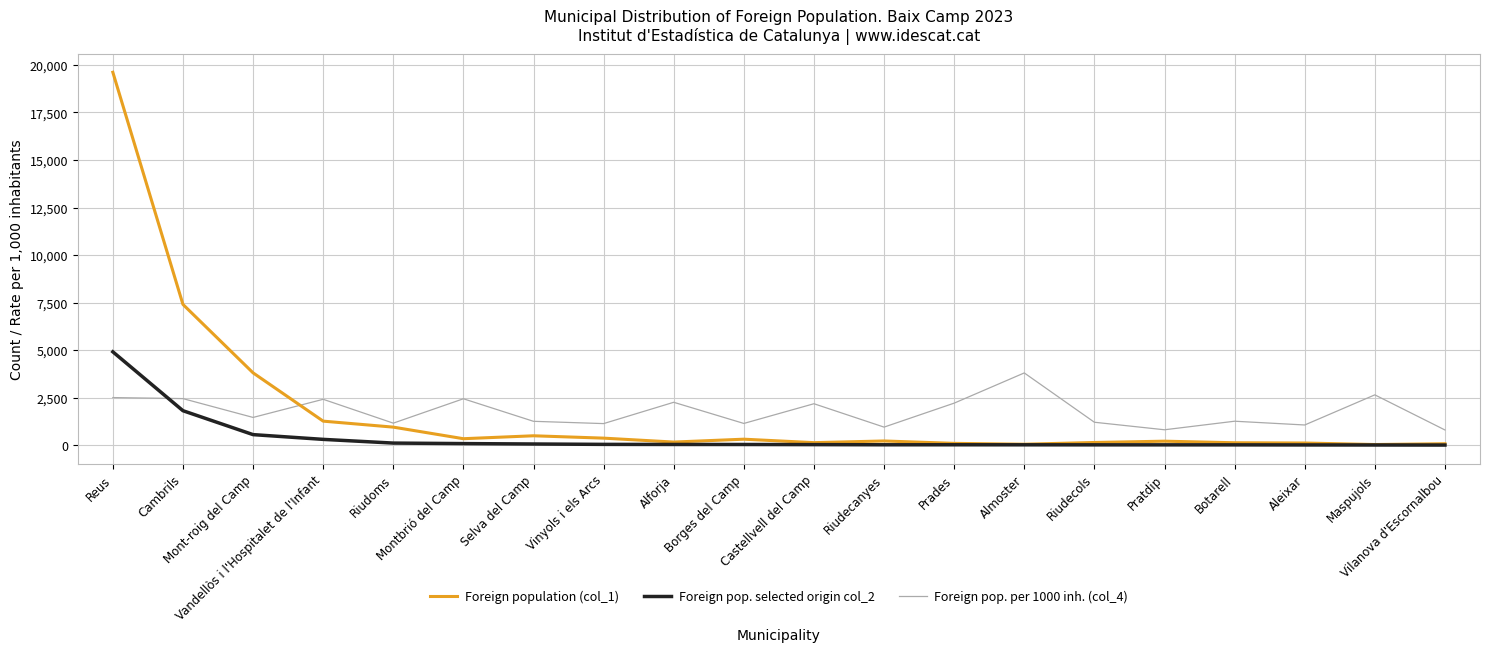

How many categories are shown in the chart?

20